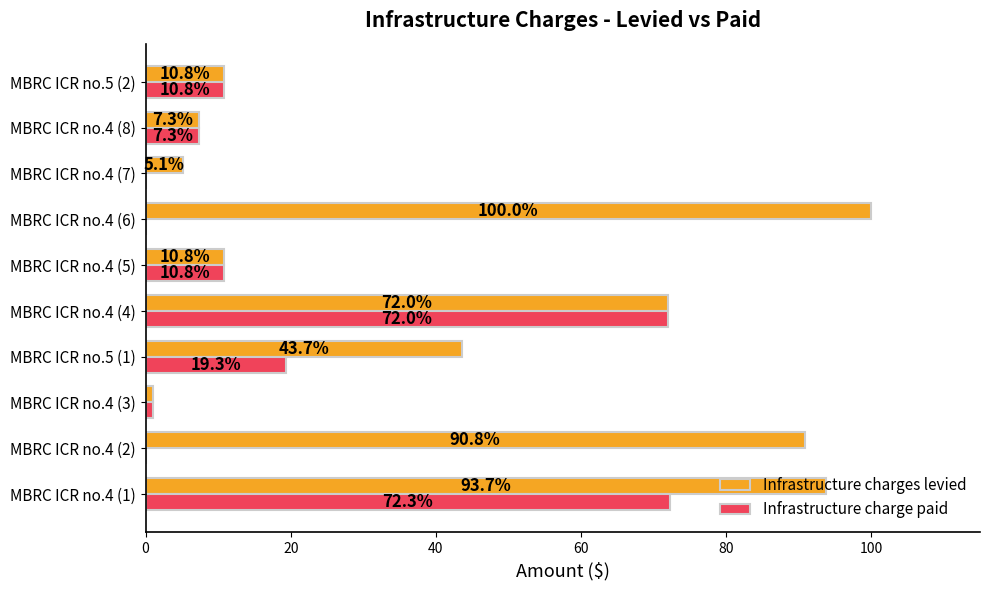

What is the sum of the Infrastructure charge paid values at MBRC ICR no.4 (7) and MBRC ICR no.4 (1)?

72.3